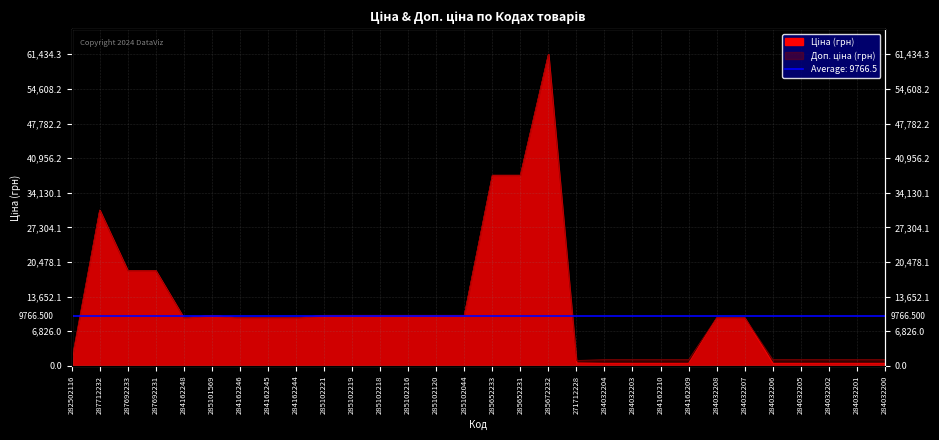

How many lines are shown in the chart?

2